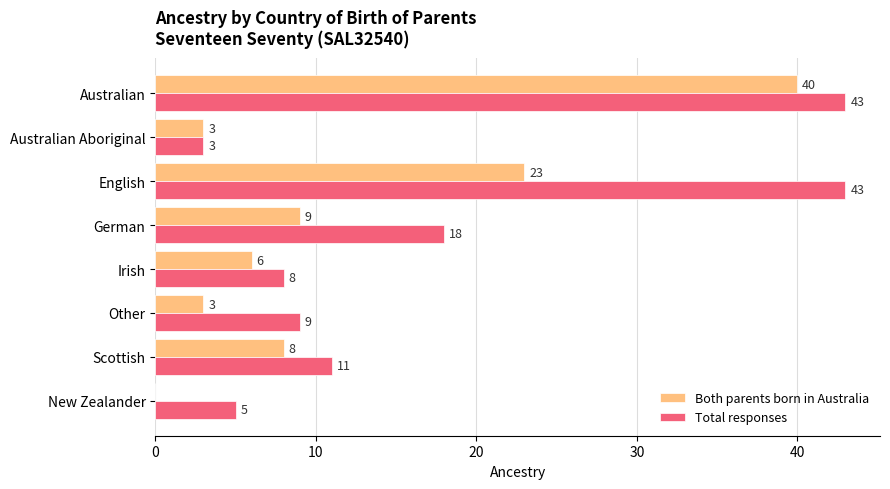

What are all the series names shown in the legend?

Both parents born in Australia, Total responses